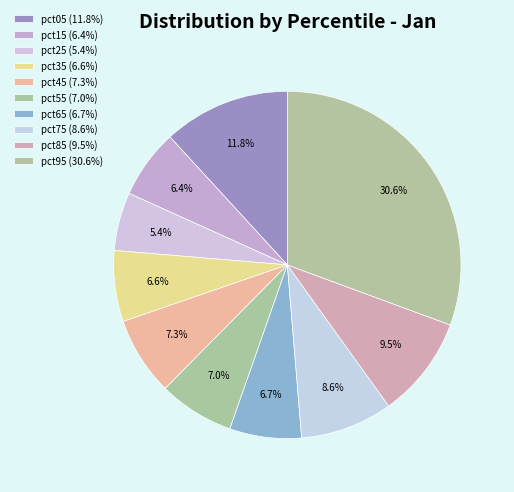

How many segments does this pie chart have?

10